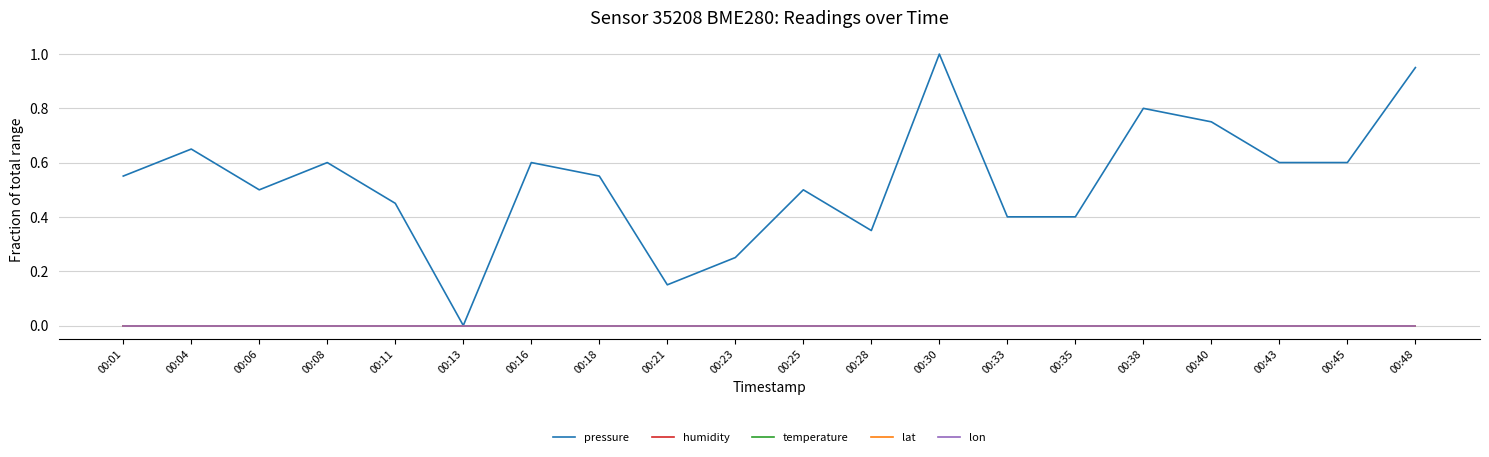

Reading left to right, what are all the values shown in this chart?

pressure: 00:01=0.6	00:04=0.7	00:06=0.5	00:08=0.6	00:11=0.5	00:13=0.0	00:16=0.6	00:18=0.6	00:21=0.1	00:23=0.3	00:25=0.5	00:28=0.3	00:30=1.0	00:33=0.4	00:35=0.4	00:38=0.8	00:40=0.8	00:43=0.6	00:45=0.6	00:48=1.0
humidity: 00:01=0.0	00:04=0.0	00:06=0.0	00:08=0.0	00:11=0.0	00:13=0.0	00:16=0.0	00:18=0.0	00:21=0.0	00:23=0.0	00:25=0.0	00:28=0.0	00:30=0.0	00:33=0.0	00:35=0.0	00:38=0.0	00:40=0.0	00:43=0.0	00:45=0.0	00:48=0.0
temperature: 00:01=0.0	00:04=0.0	00:06=0.0	00:08=0.0	00:11=0.0	00:13=0.0	00:16=0.0	00:18=0.0	00:21=0.0	00:23=0.0	00:25=0.0	00:28=0.0	00:30=0.0	00:33=0.0	00:35=0.0	00:38=0.0	00:40=0.0	00:43=0.0	00:45=0.0	00:48=0.0
lat: 00:01=0.0	00:04=0.0	00:06=0.0	00:08=0.0	00:11=0.0	00:13=0.0	00:16=0.0	00:18=0.0	00:21=0.0	00:23=0.0	00:25=0.0	00:28=0.0	00:30=0.0	00:33=0.0	00:35=0.0	00:38=0.0	00:40=0.0	00:43=0.0	00:45=0.0	00:48=0.0
lon: 00:01=0.0	00:04=0.0	00:06=0.0	00:08=0.0	00:11=0.0	00:13=0.0	00:16=0.0	00:18=0.0	00:21=0.0	00:23=0.0	00:25=0.0	00:28=0.0	00:30=0.0	00:33=0.0	00:35=0.0	00:38=0.0	00:40=0.0	00:43=0.0	00:45=0.0	00:48=0.0